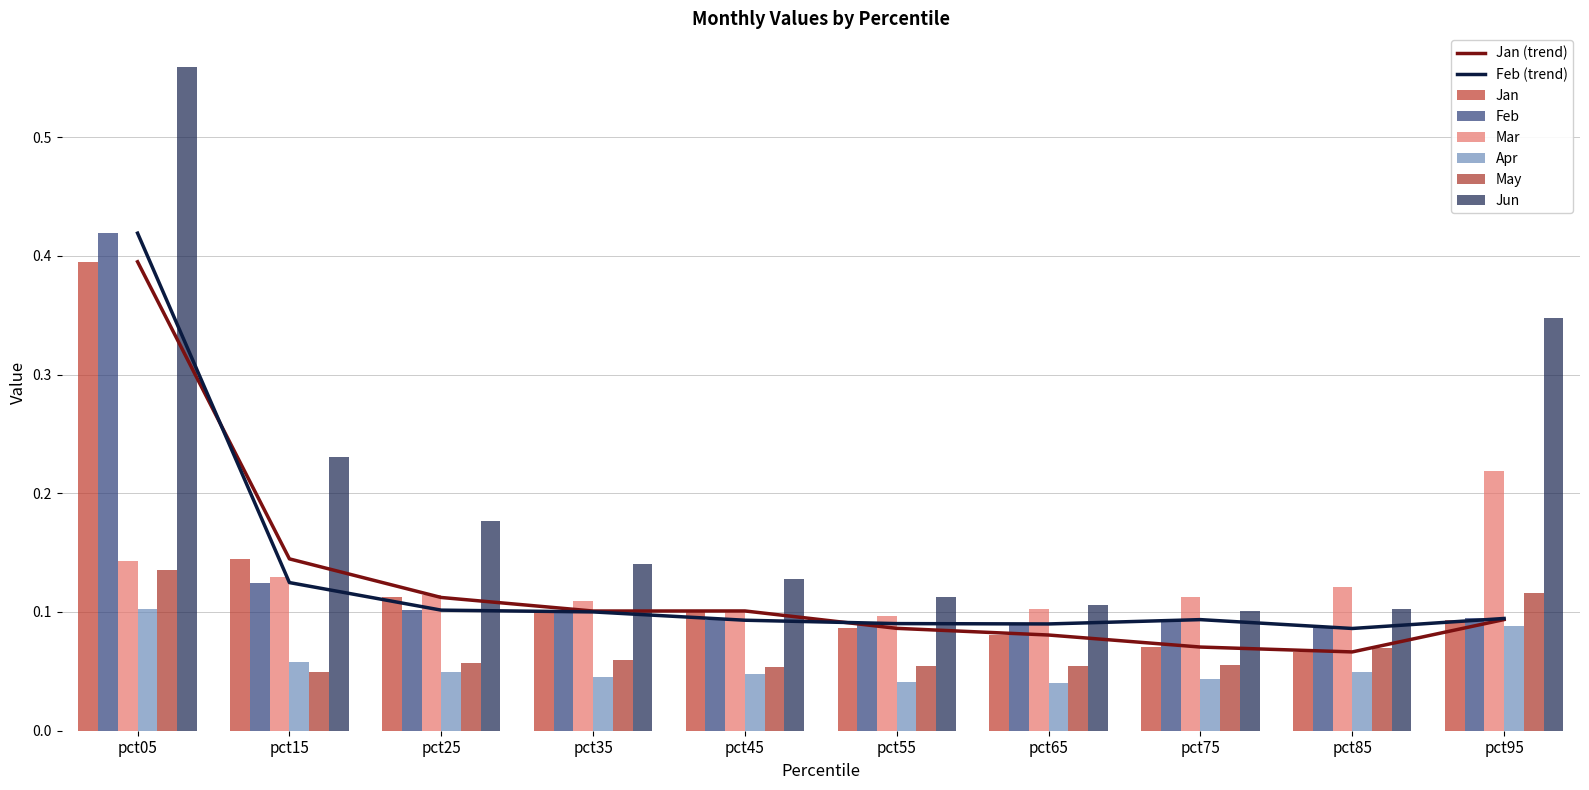

Rank the categories by Apr value from lowest to highest.

pct65, pct55, pct75, pct35, pct45, pct85, pct25, pct15, pct95, pct05